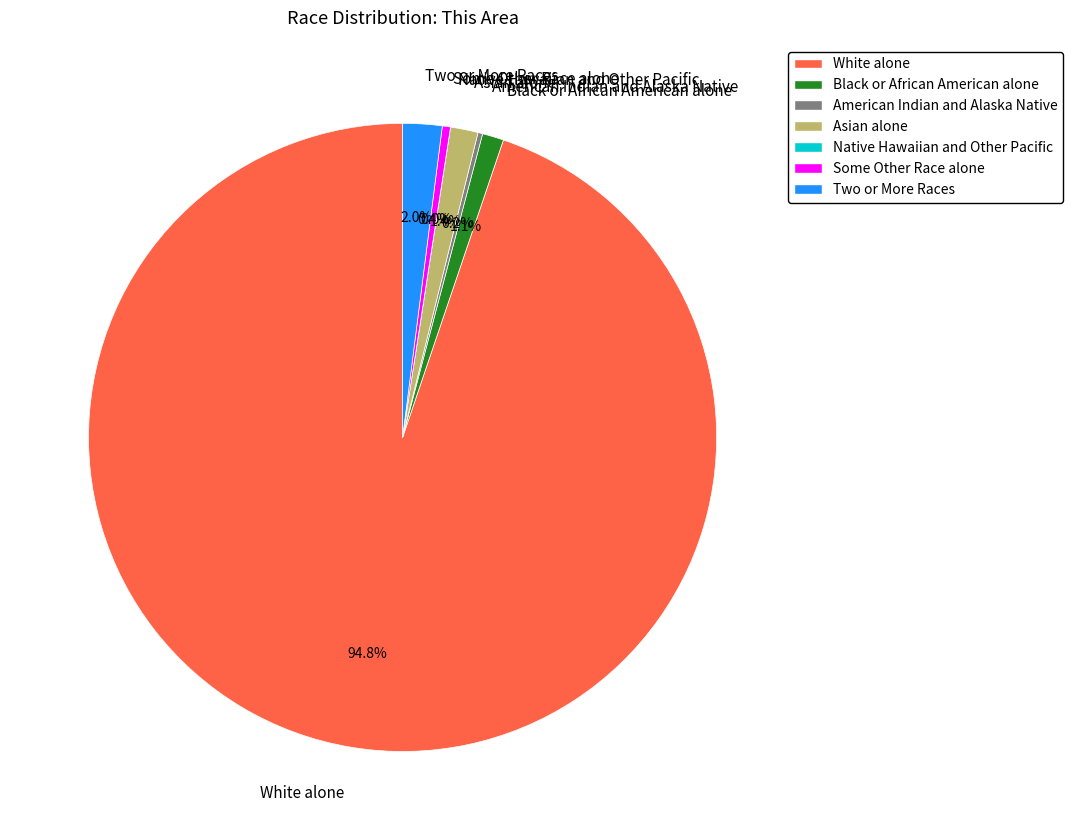

What is the total percentage of Asian alone and Black or African American alone?

2.5%